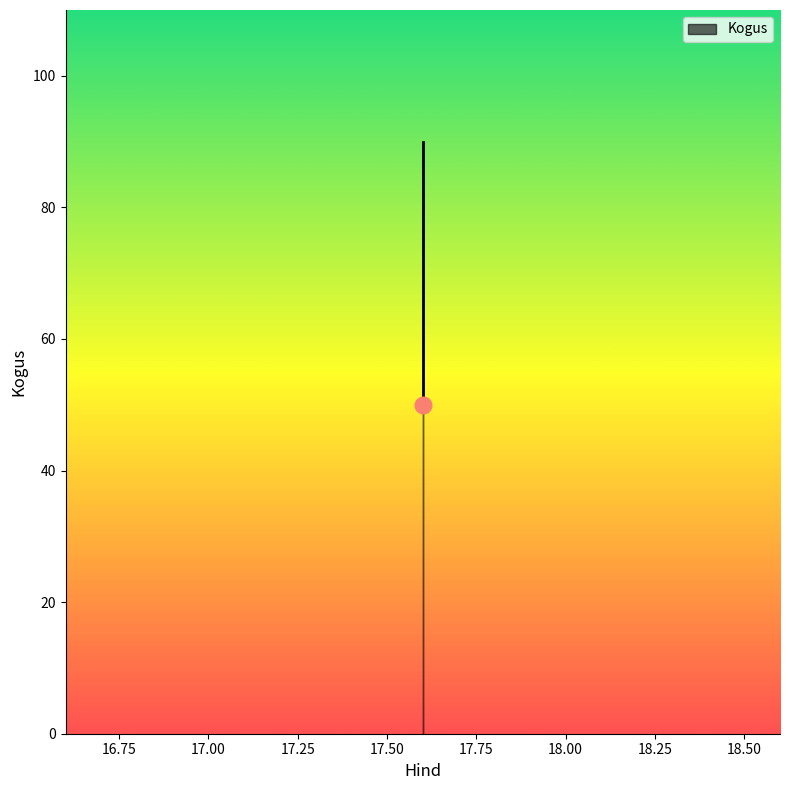

Is this an area chart (filled region under the line)?

No